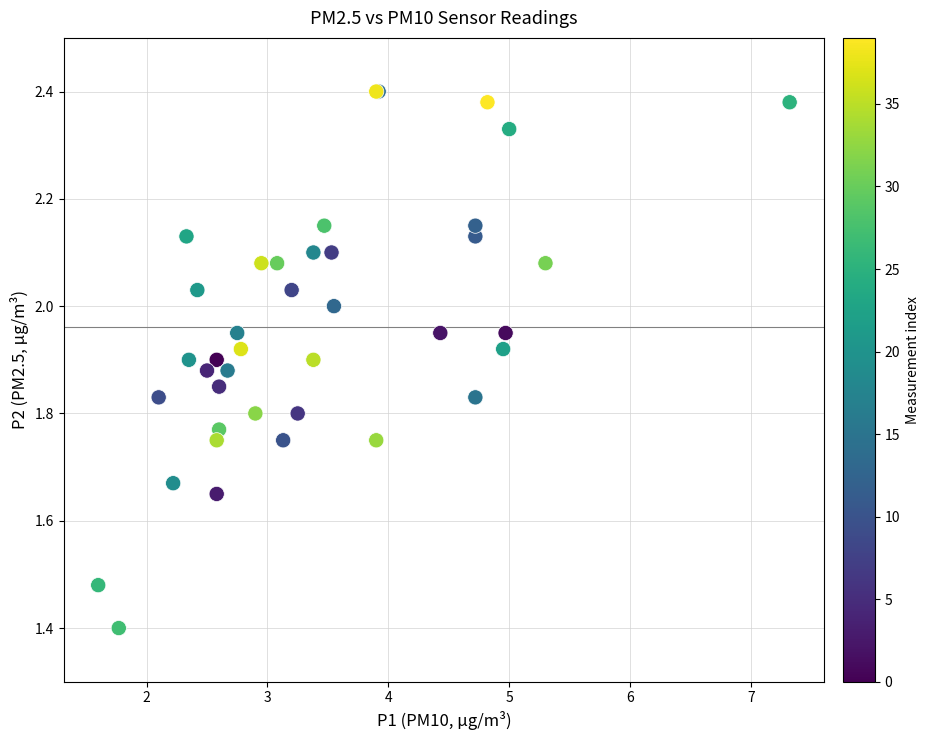

What Y value in the scatter plot is closest to 1?

1.4